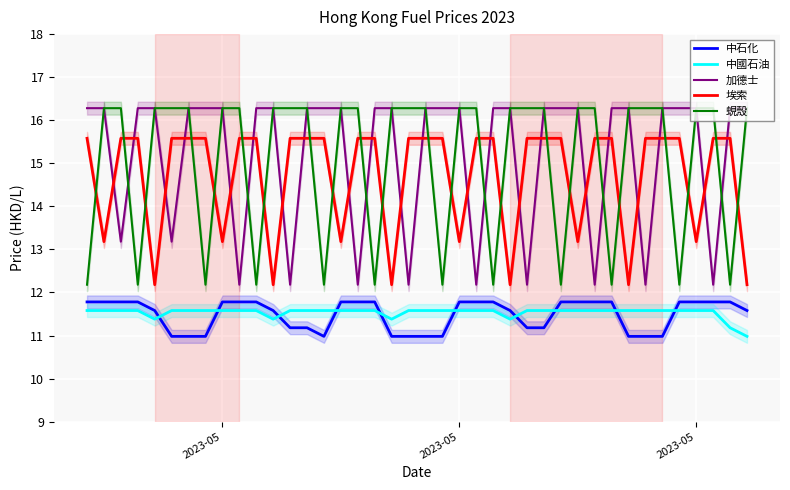

What is the average value of the 蜆殼 series?

15.1